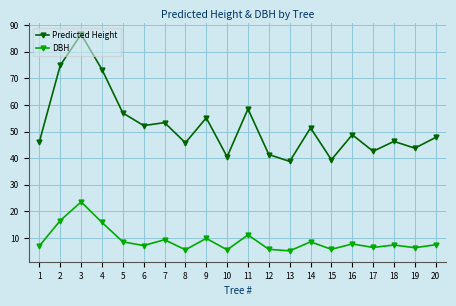

What is the greatest value displayed?

86.6